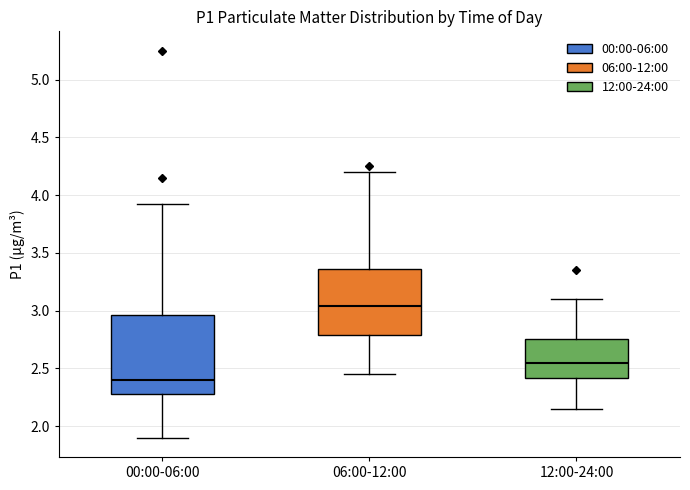

Where does the median line of the box for 12:00-24:00 sit on the y-axis? The values are not printed on the chart, so give them approximately, as read against the axis.

2.55